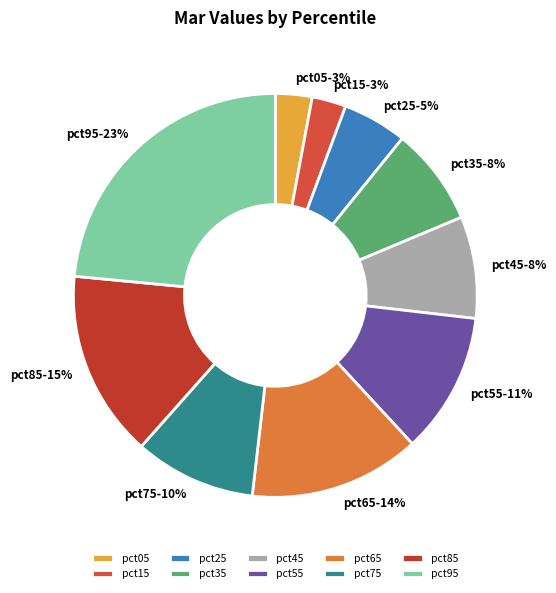

Is it true that pct25 is 17% of the pie?

False